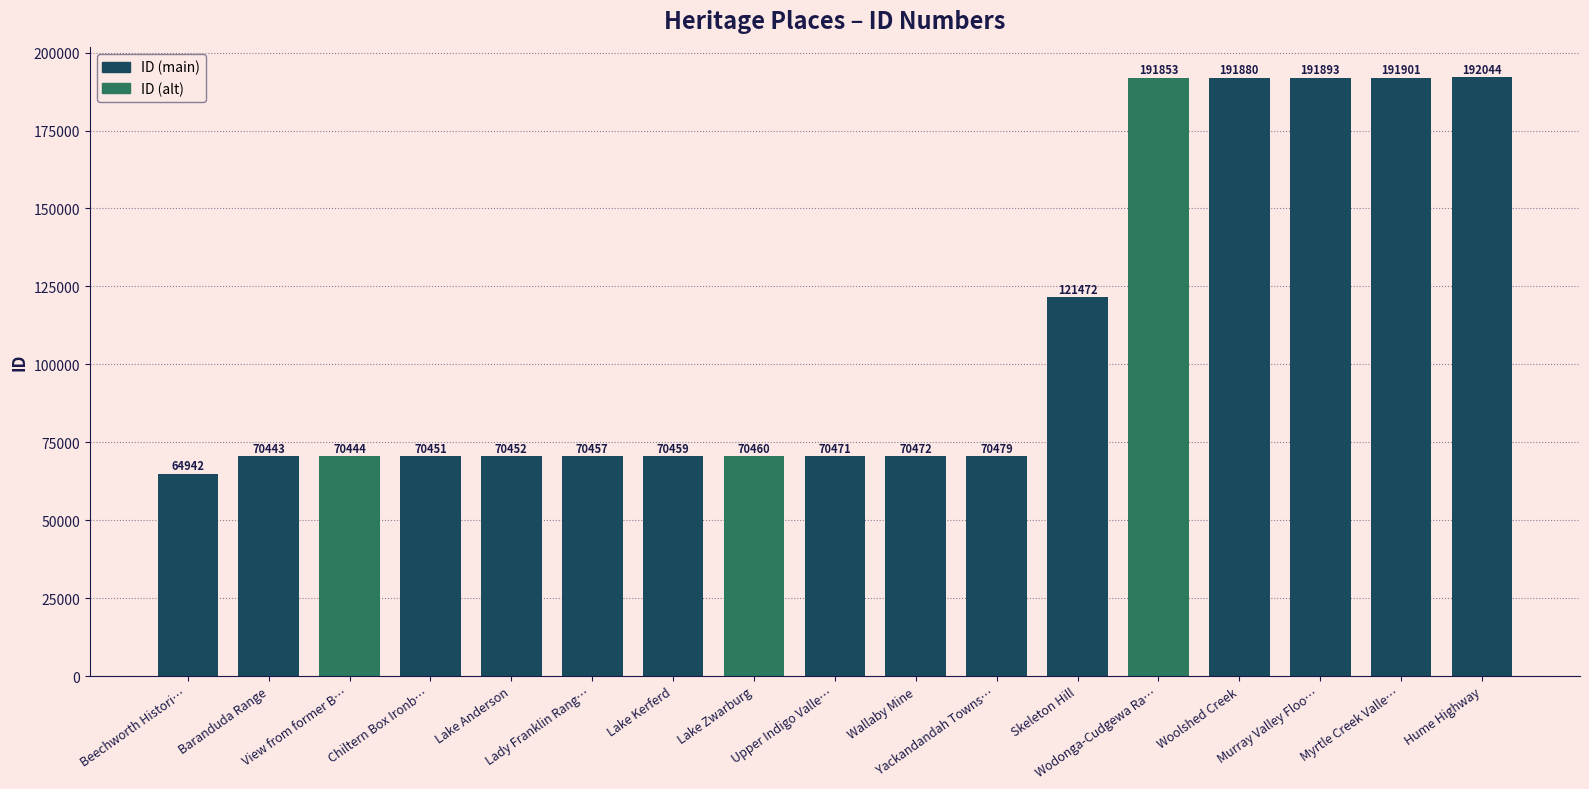

Reading left to right, transcribe all the data shown in this chart.

64942	70443	70444	70451	70452	70457	70459	70460	70471	70472	70479	121472	191853	191880	191893	191901	192044